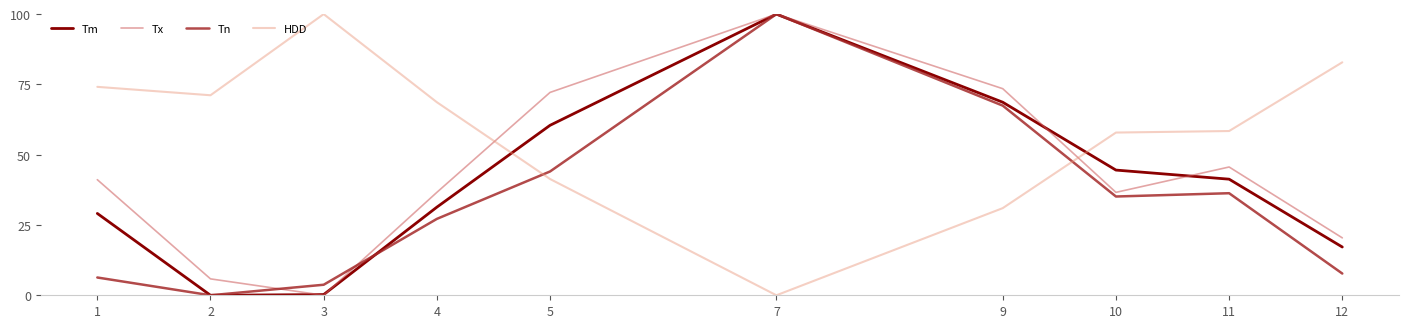

Which series ends up on top after the final intersection of Tx and HDD?

HDD